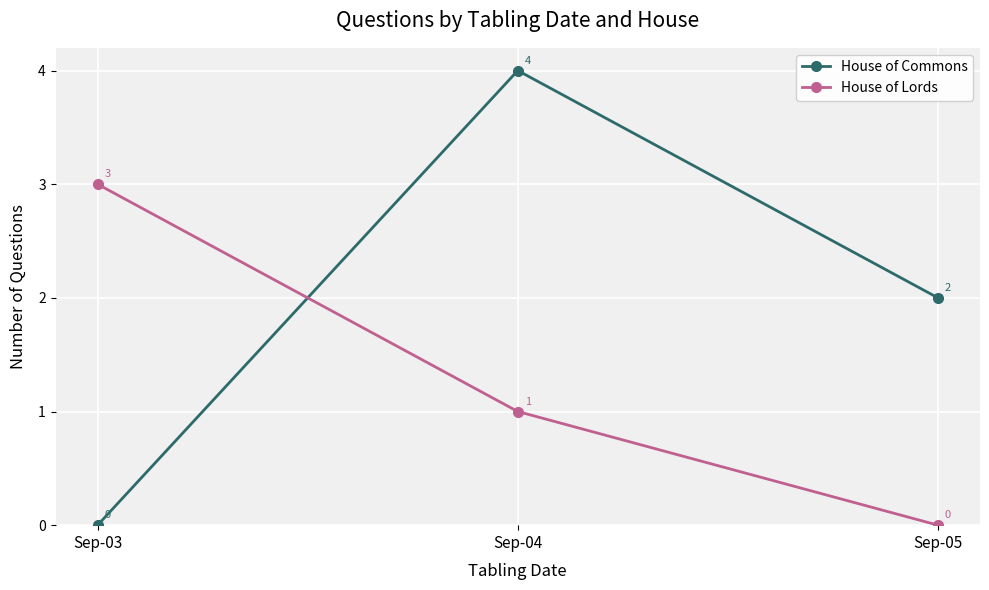

What is the greatest value displayed?

4